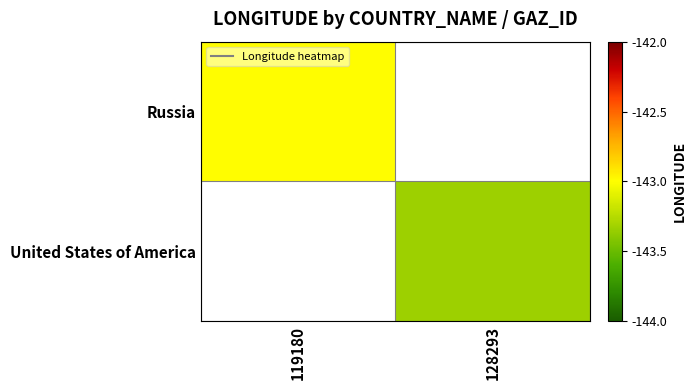

At which category does the chart reach its minimum across all series?

128293